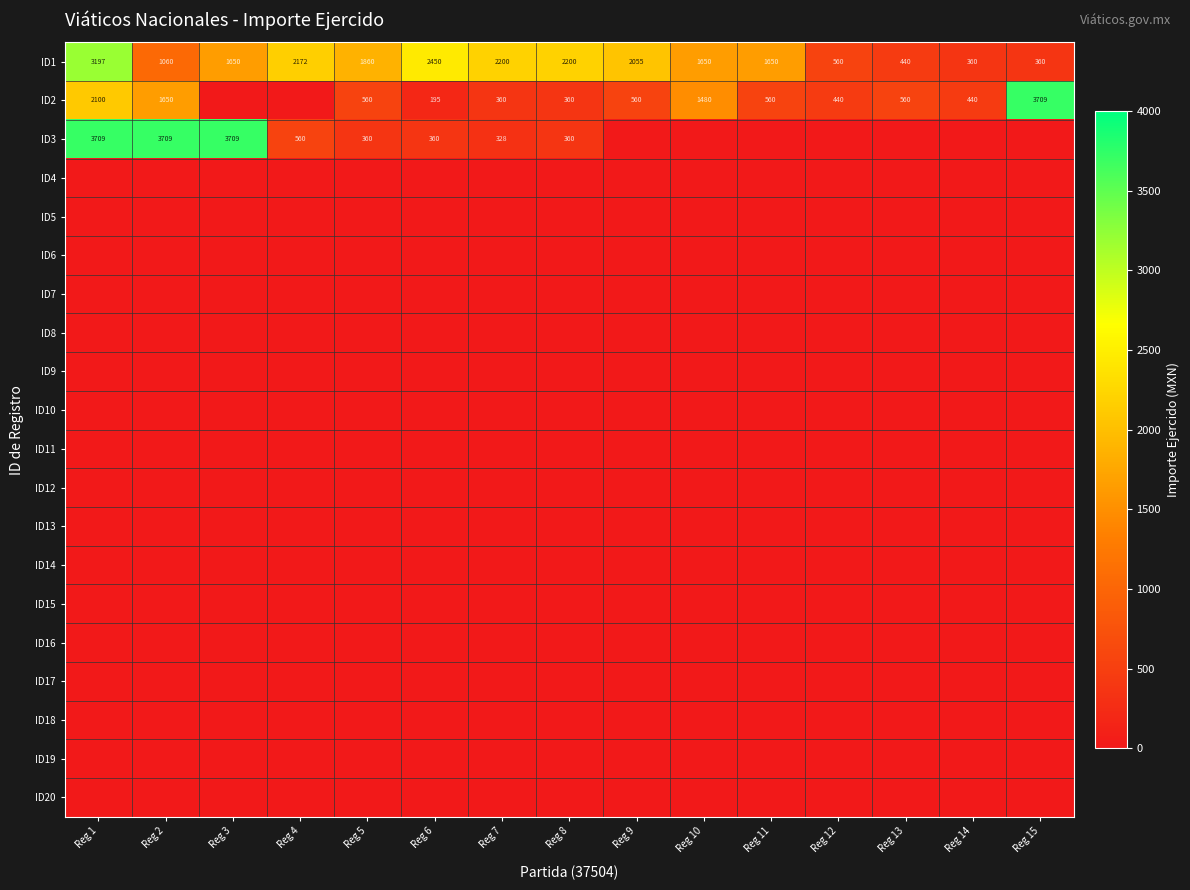

Which label corresponds to the largest value in the chart?

Reg 15